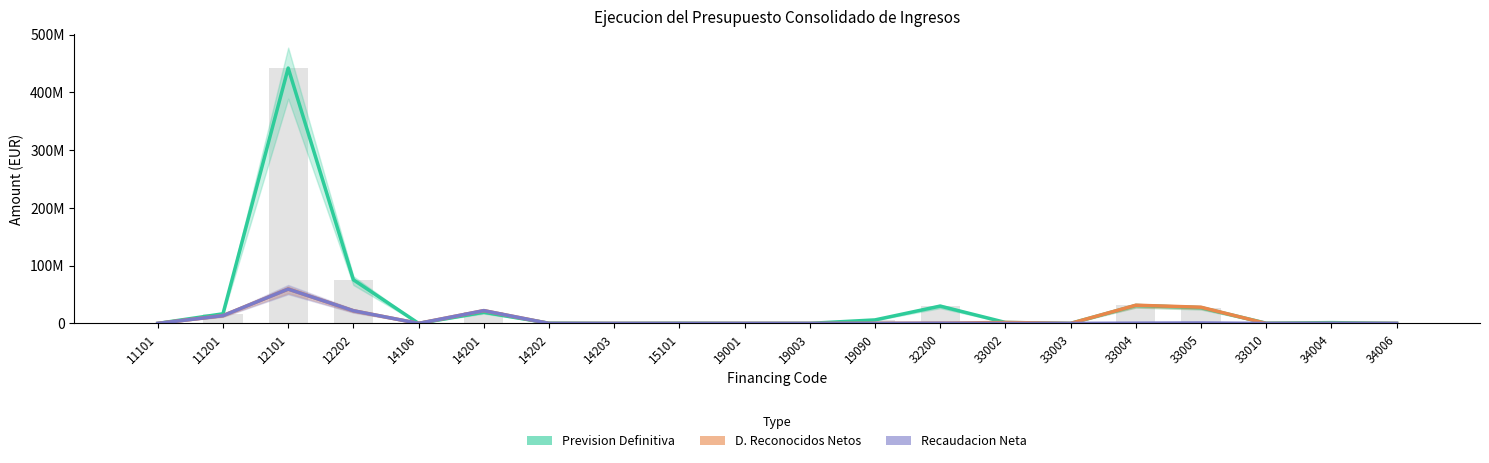

How many data points in Recaudacion Neta are less than 30210?

10